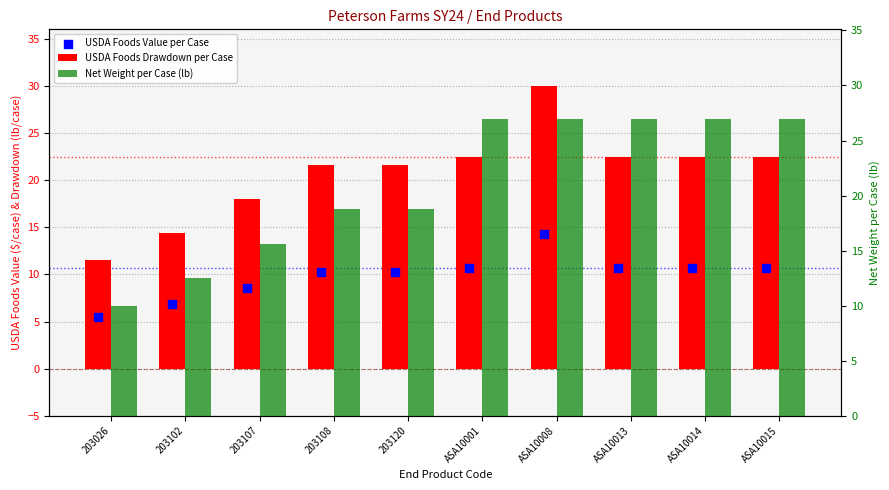

Is the value of Net Weight per Case (lb) at ASA10013 greater than the value of USDA Foods Drawdown per Case at 203026?

Yes